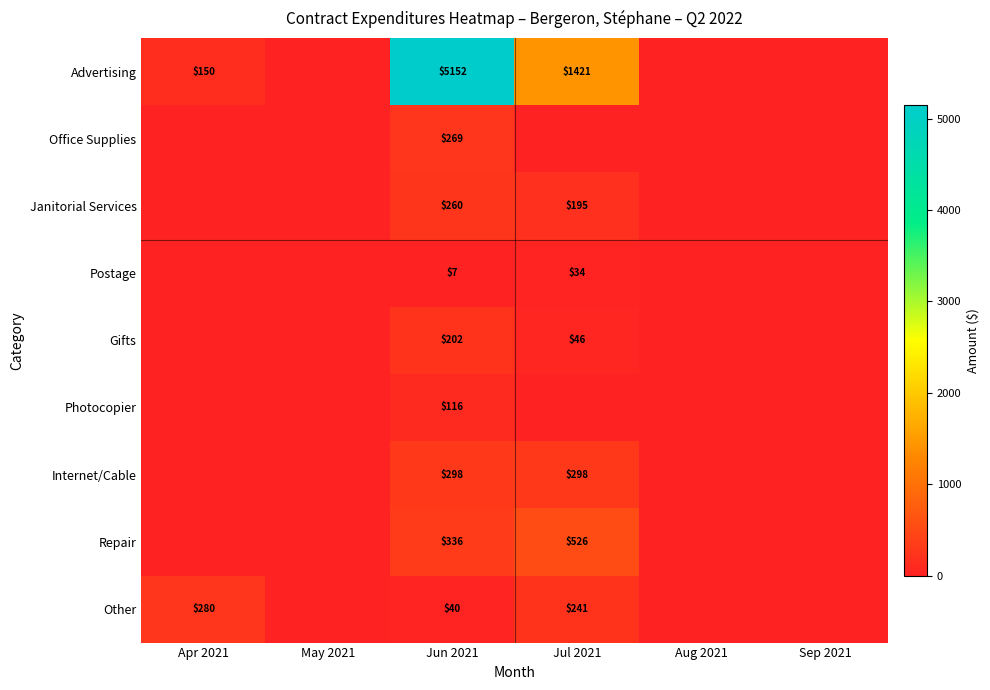

How many categories are shown in the chart?

6